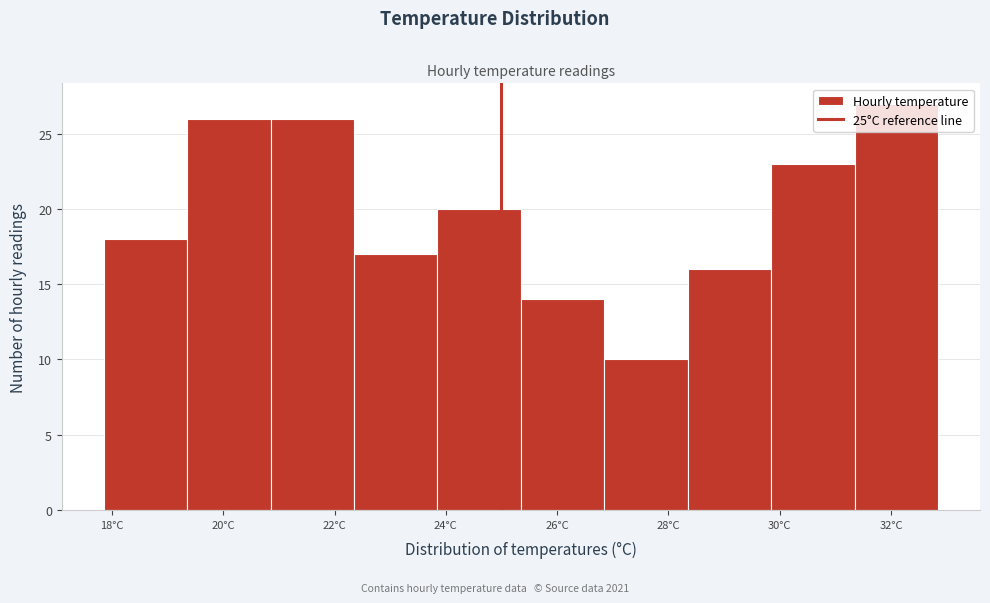

Over which range of the x-axis is the bar tallest?

31.35 to 32.85